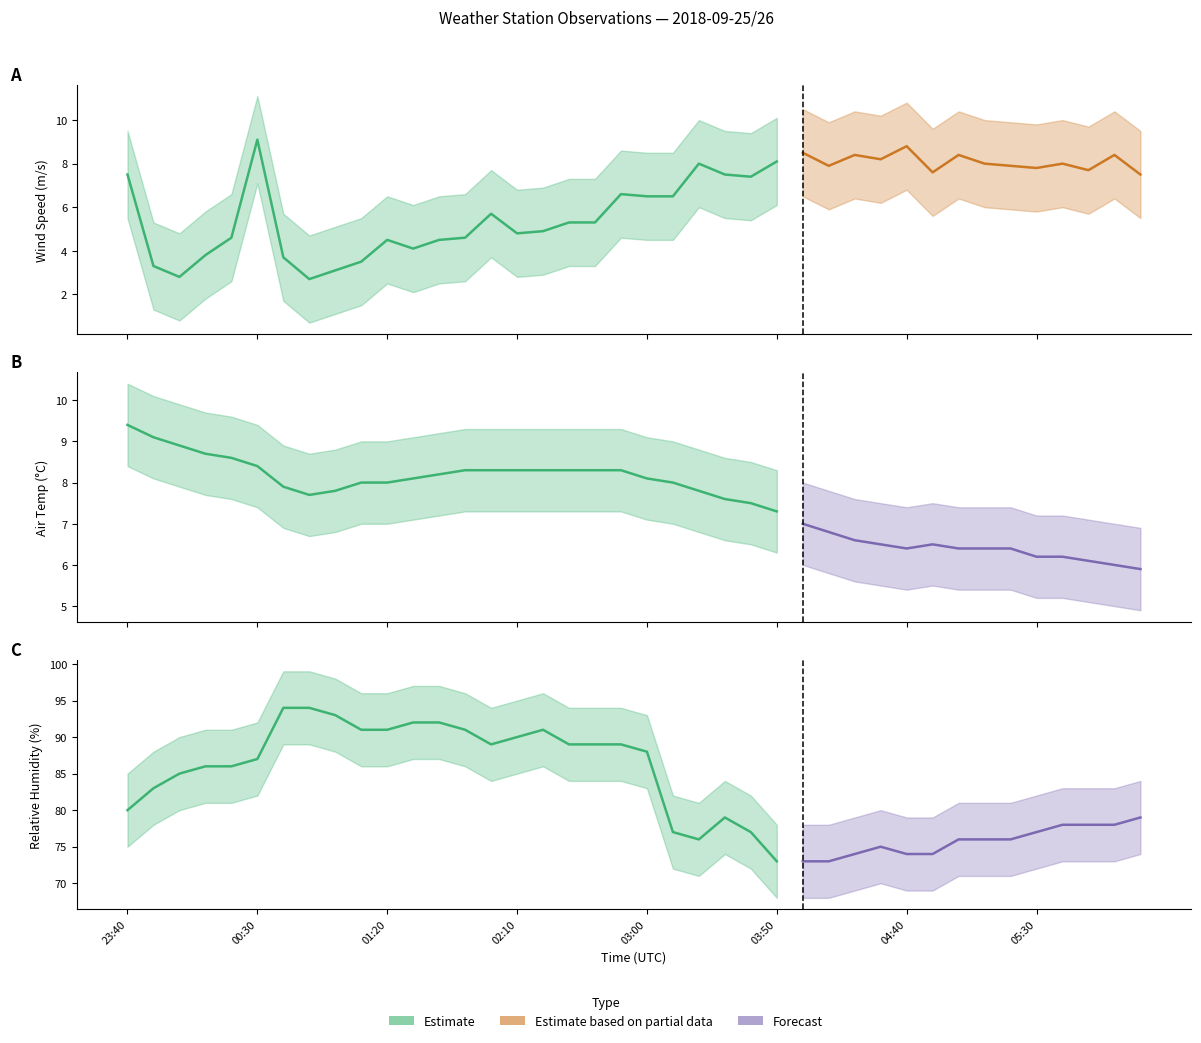

Does the chart display data point markers on the line(s)?

No